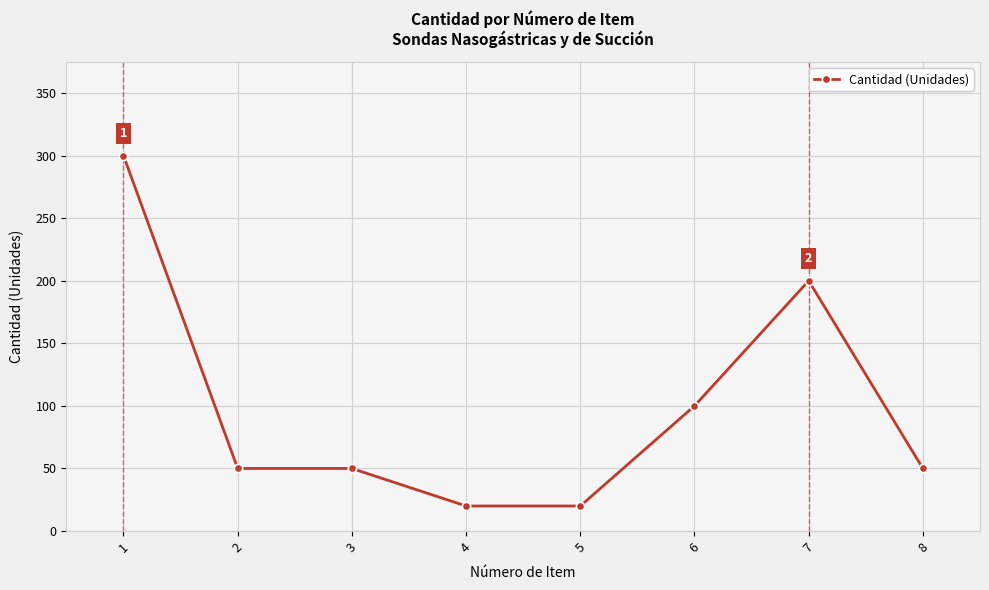

Which label corresponds to the largest value in the chart?

1